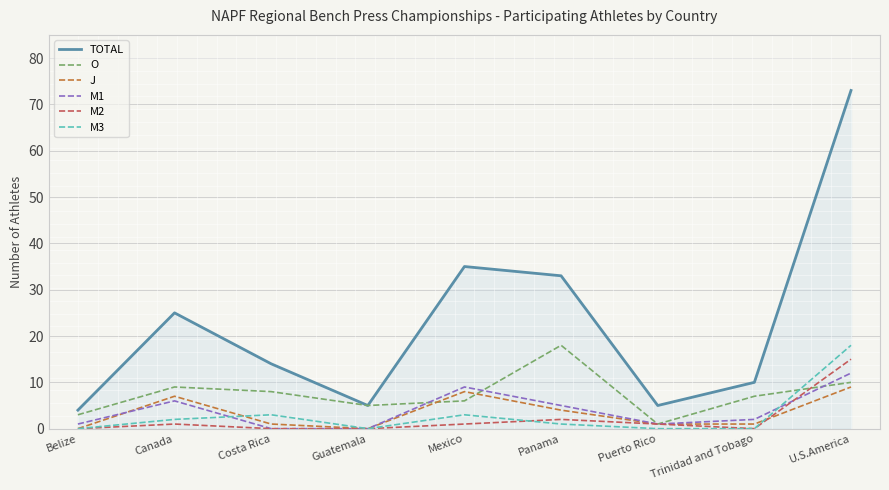

True or false: M1 has a value of 2 at Trinidad and Tobago.

True